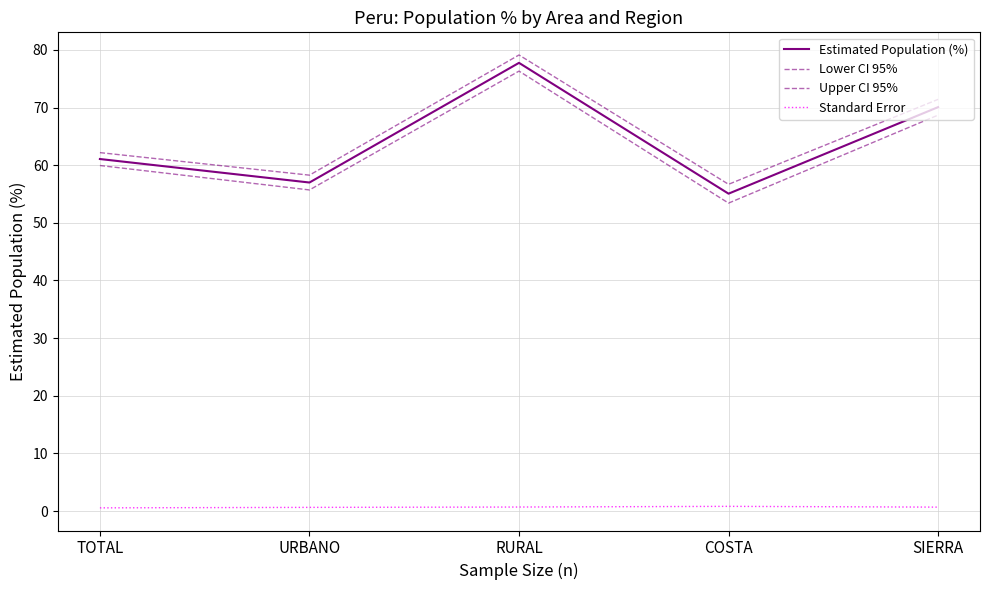

What is the total value across all series at SIERRA?

210.9